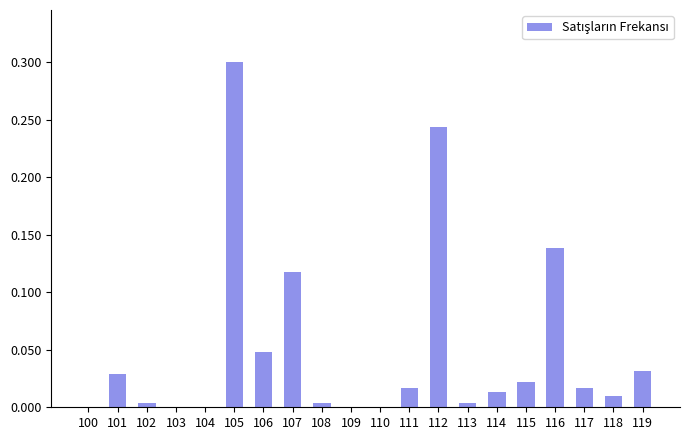

What is the sum of all values?

1.0